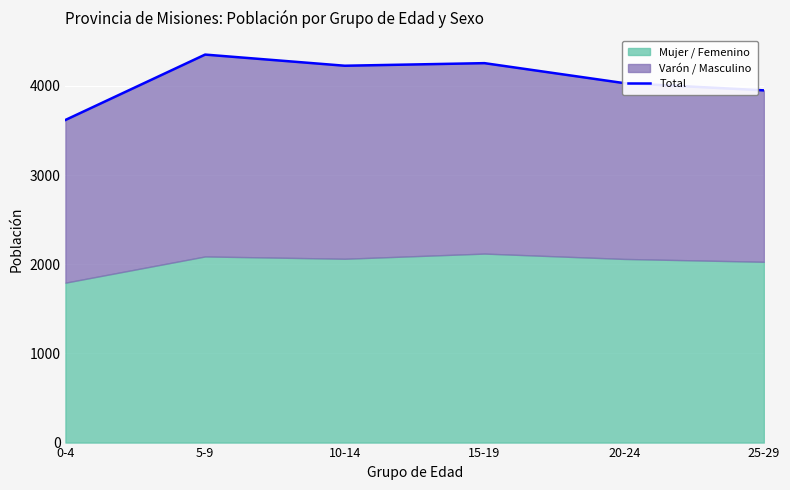

What is the label of the 1st point from the left?

0-4